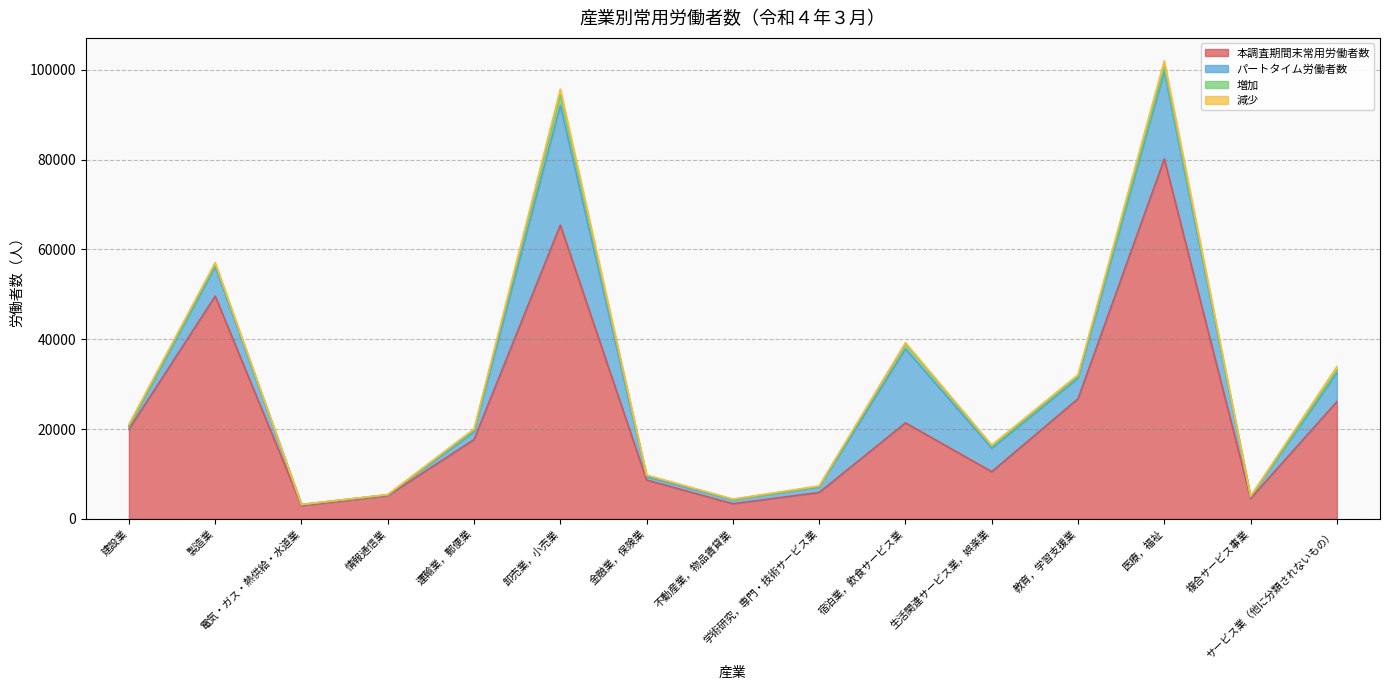

What is the total value across all series at 不動産業，物品賃貸業?

4396